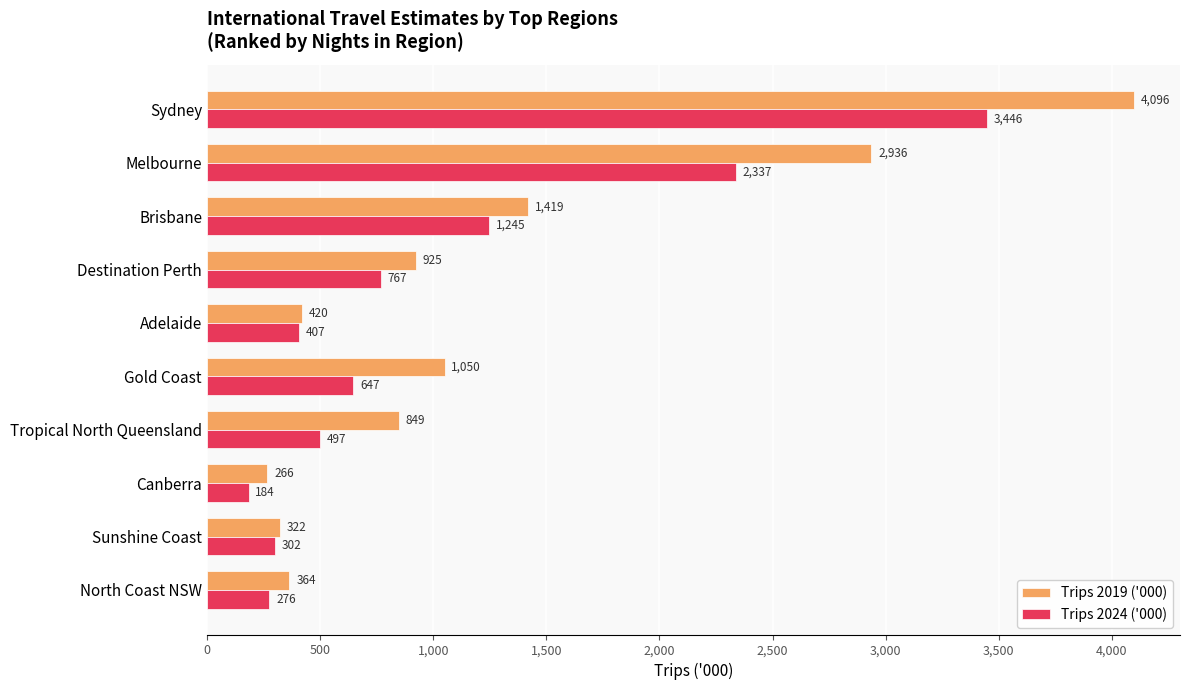

How many data points does each series have?

10